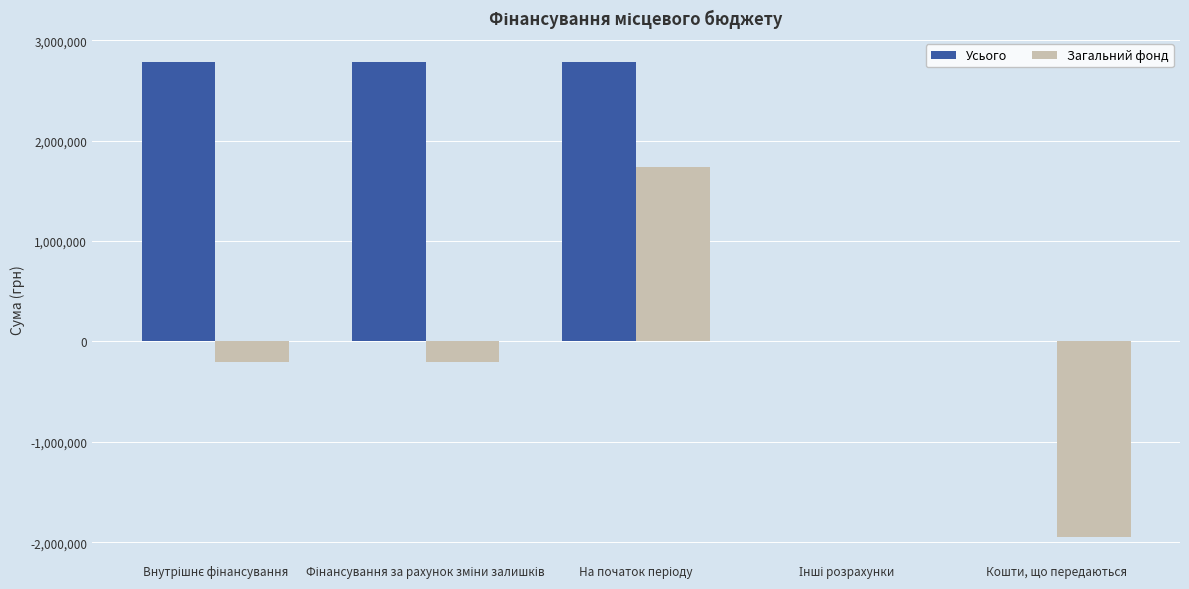

How many values in the Усього series exceed 2786261?

3